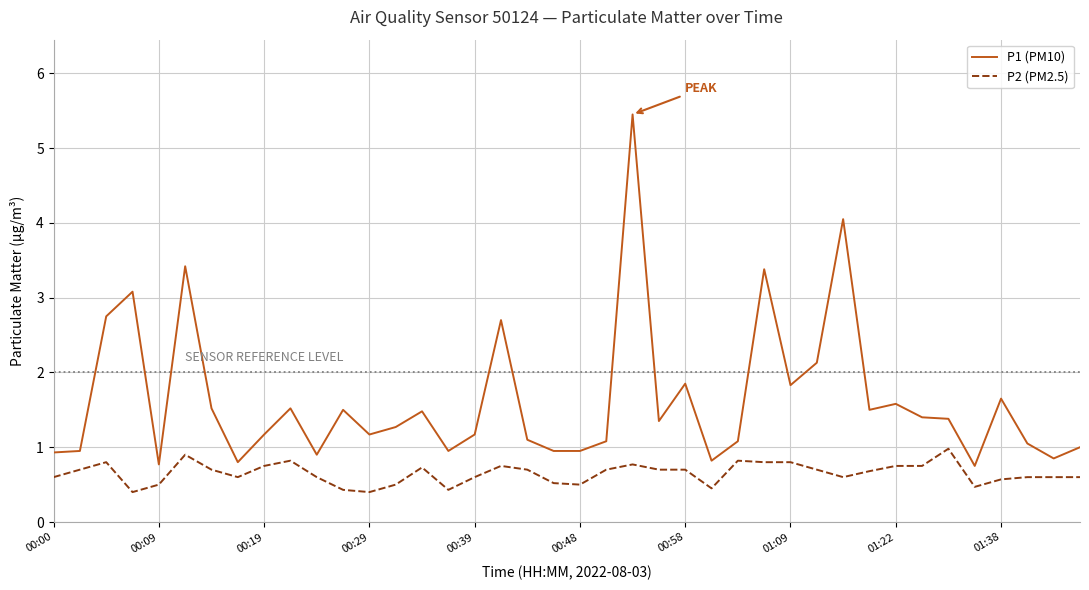

What is the difference between the maximum and minimum values in the P2 (PM2.5) series?

0.6